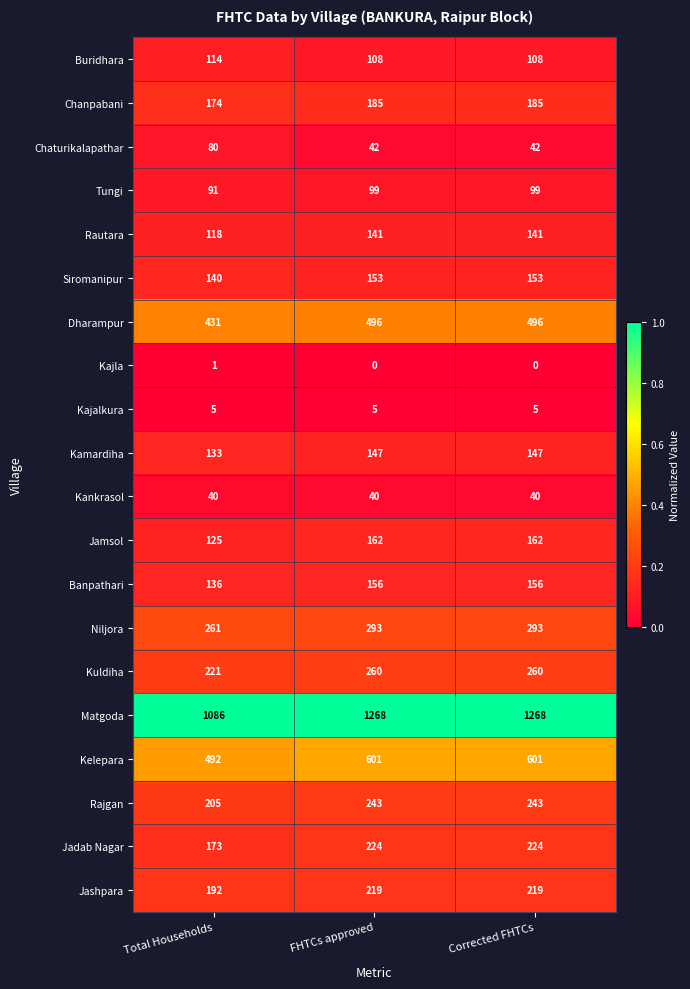

Read the Kamardiha value at FHTCs approved, to the nearest 5.

145